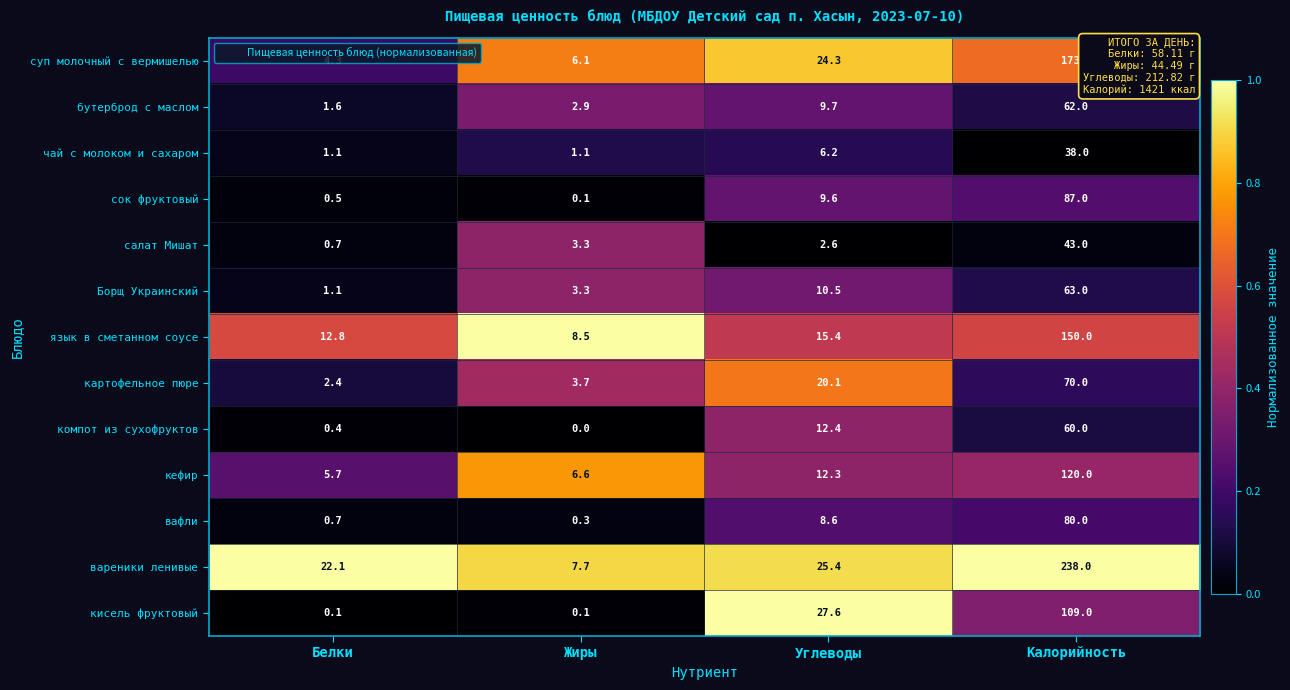

Rank the categories by вафли value from lowest to highest.

Жиры, Белки, Углеводы, Калорийность